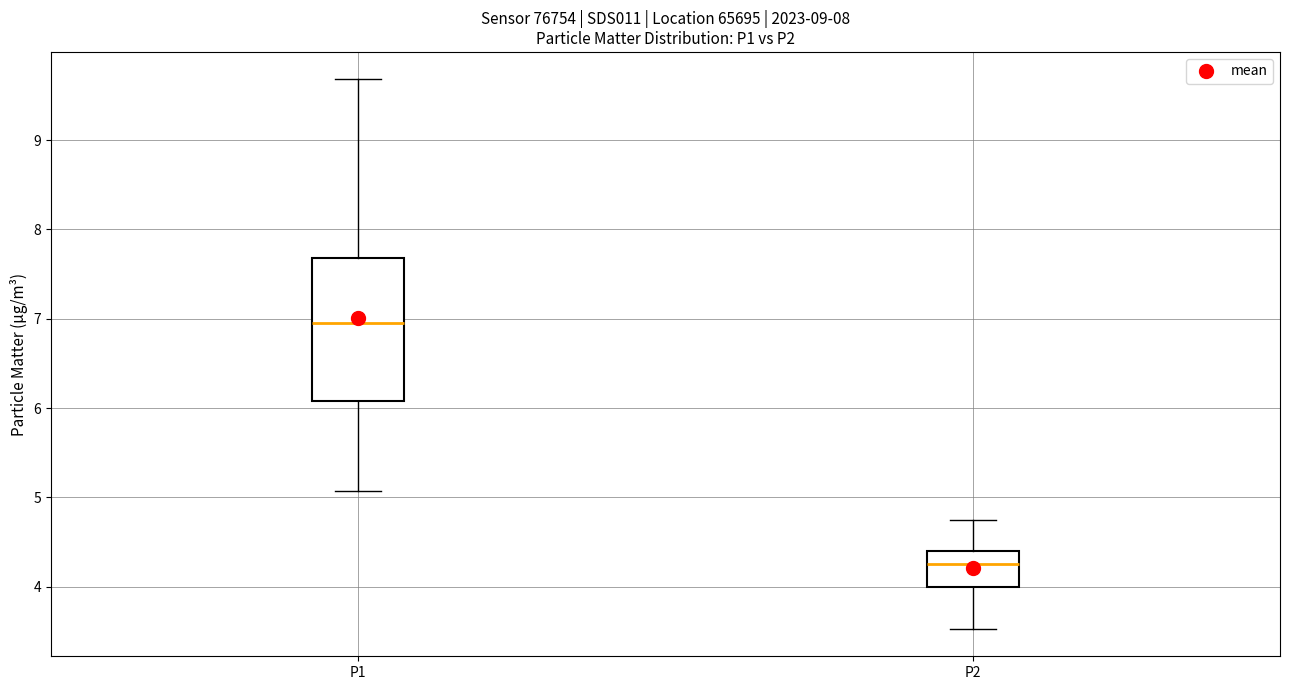

Which box's median line is the highest?

P1